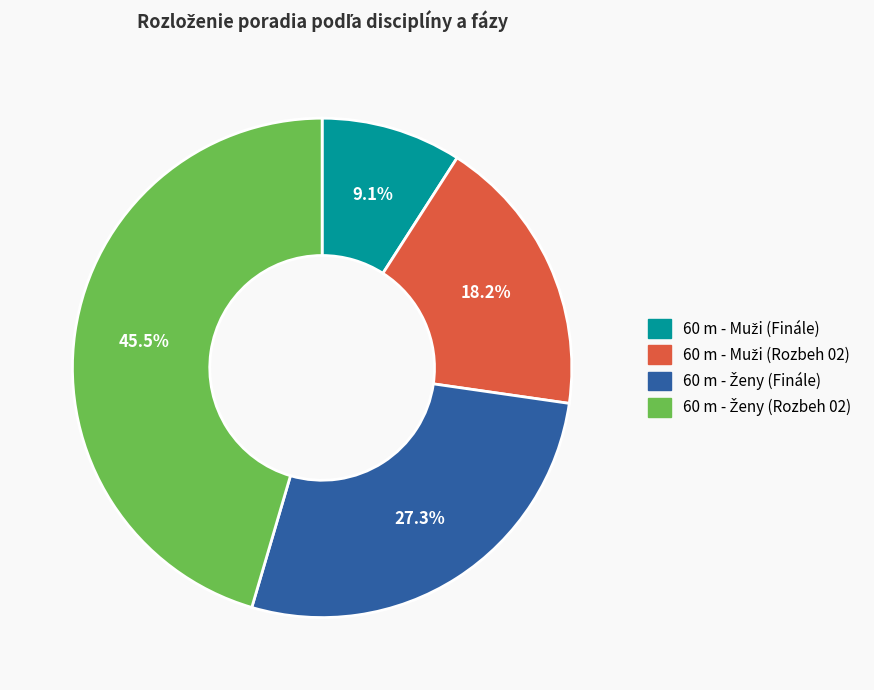

Is there a majority slice in this chart?

No